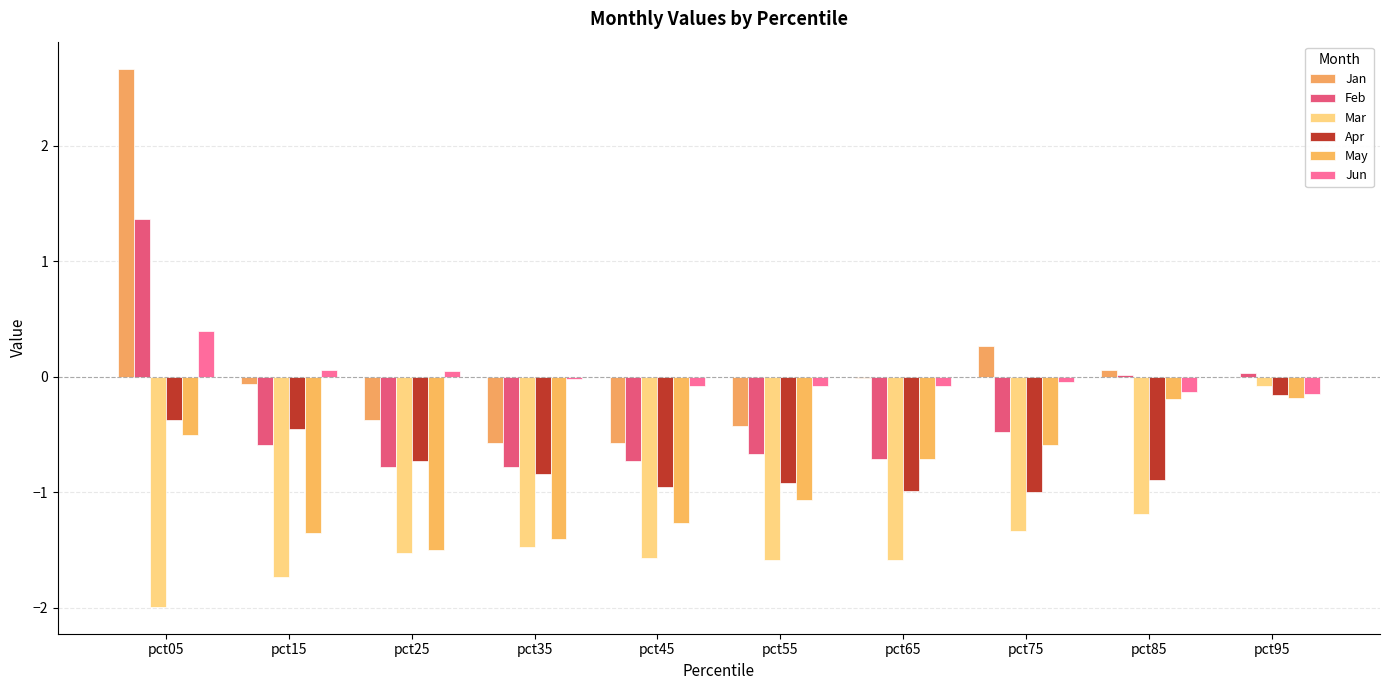

What is the value of the Jun bar at the 10th from the left?

-0.1